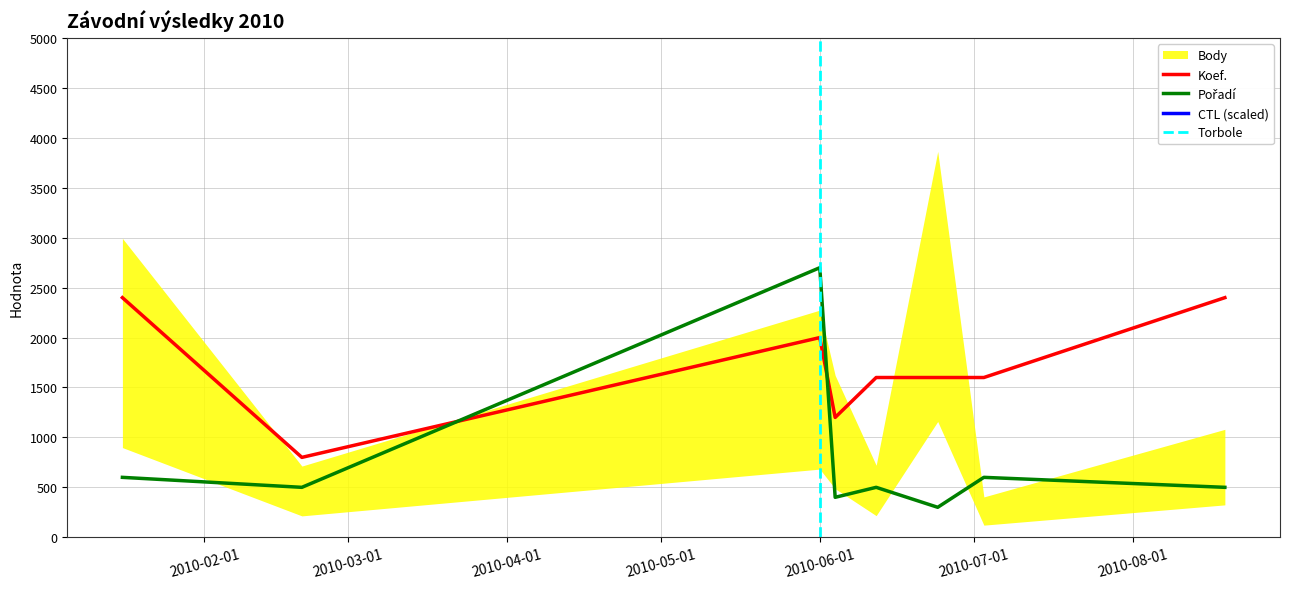

Rank the series at 2010-08-19 from highest to lowest value.

CTL, Koef., Pořadí